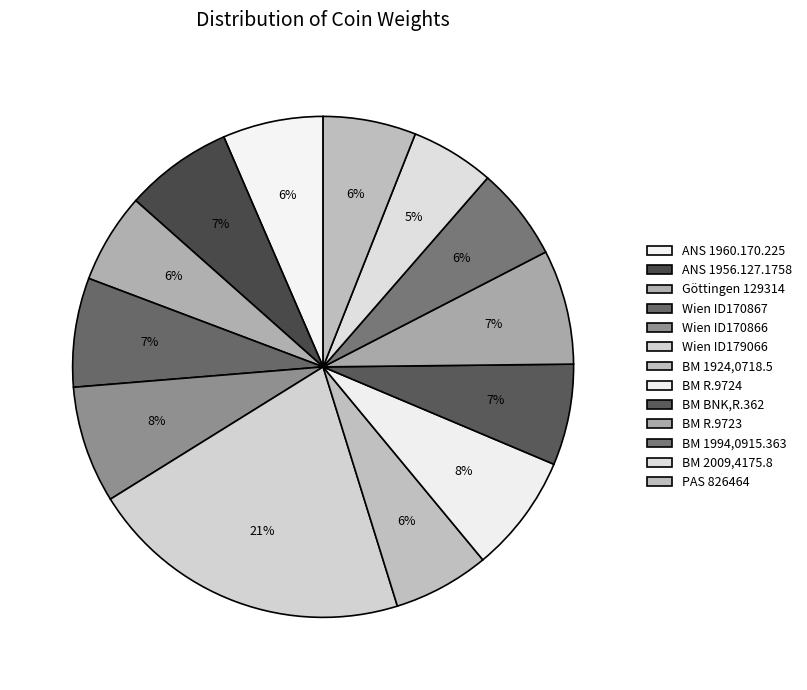

Count the number of slices in the pie.

13